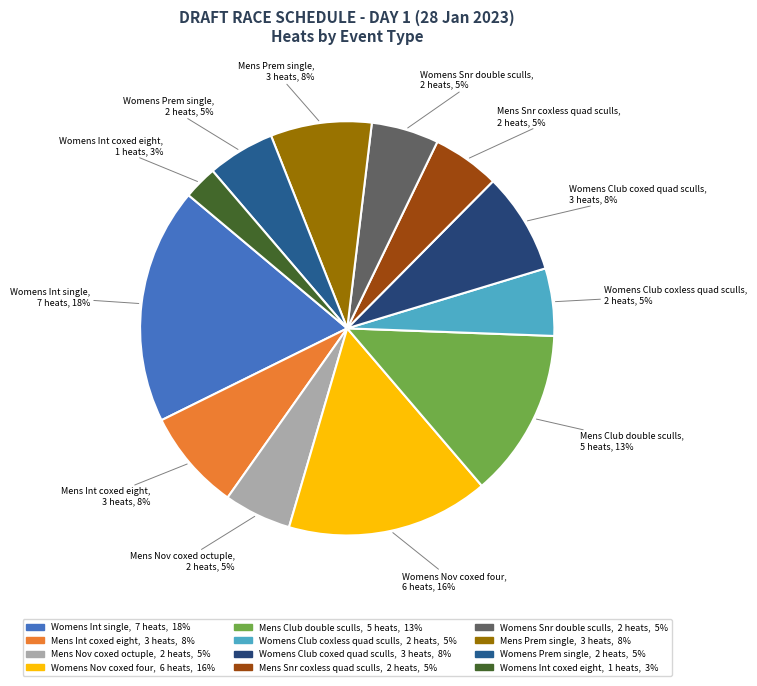

Combined, do Mens Prem single and Womens Int coxed eight account for over 50%?

No